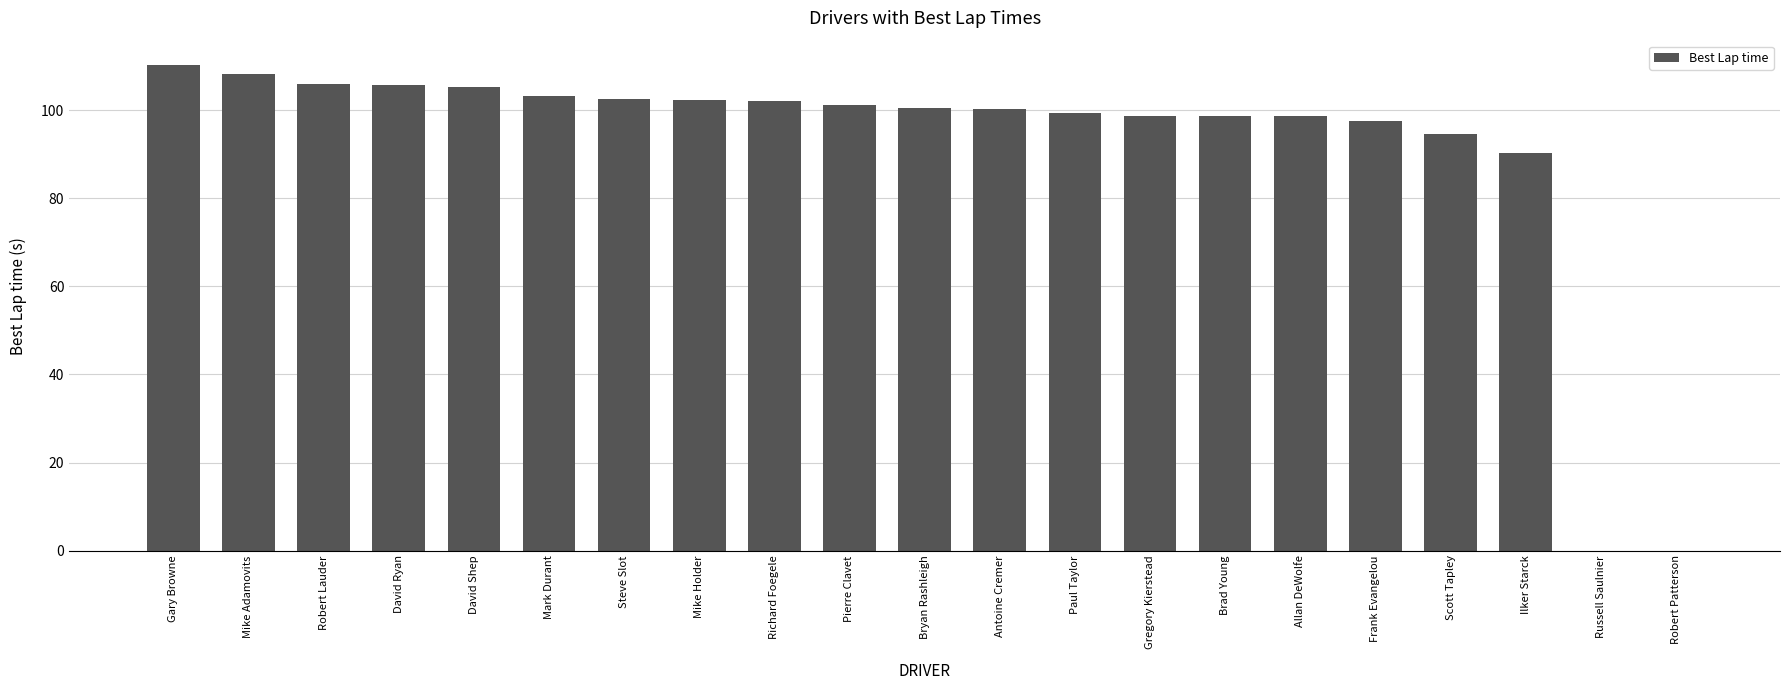

What is the change in value from Robert Lauder to Brad Young?

-7.3